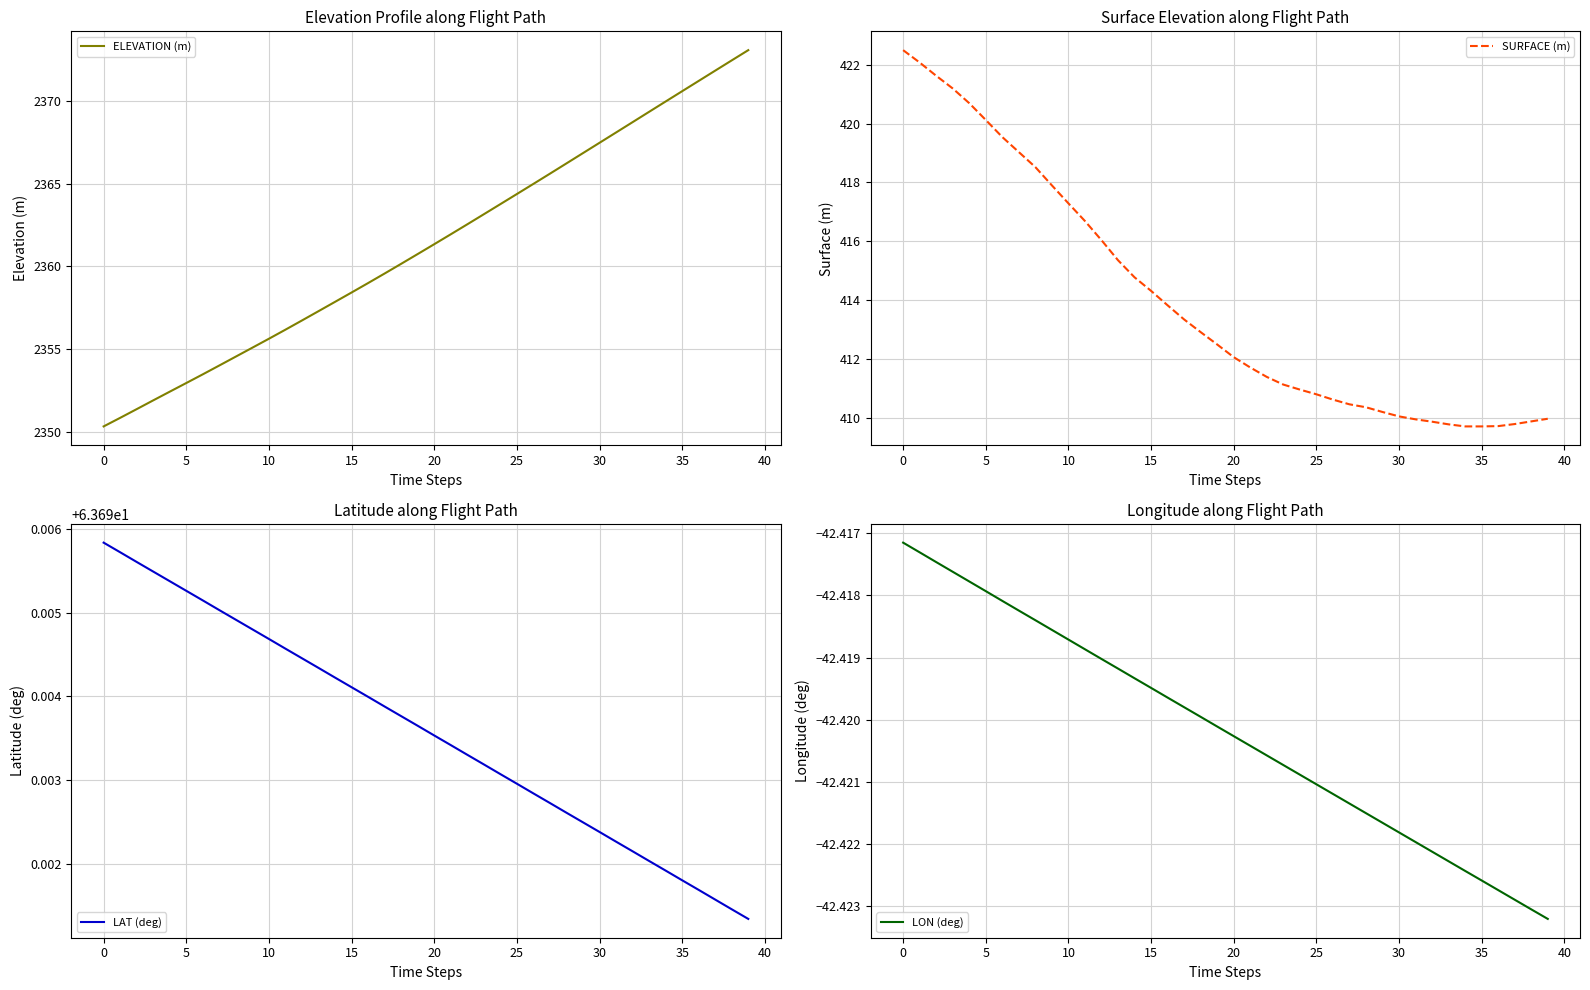

What are all the series names shown in the legend?

ELEVATION (m), SURFACE (m), LAT (deg), LON (deg)